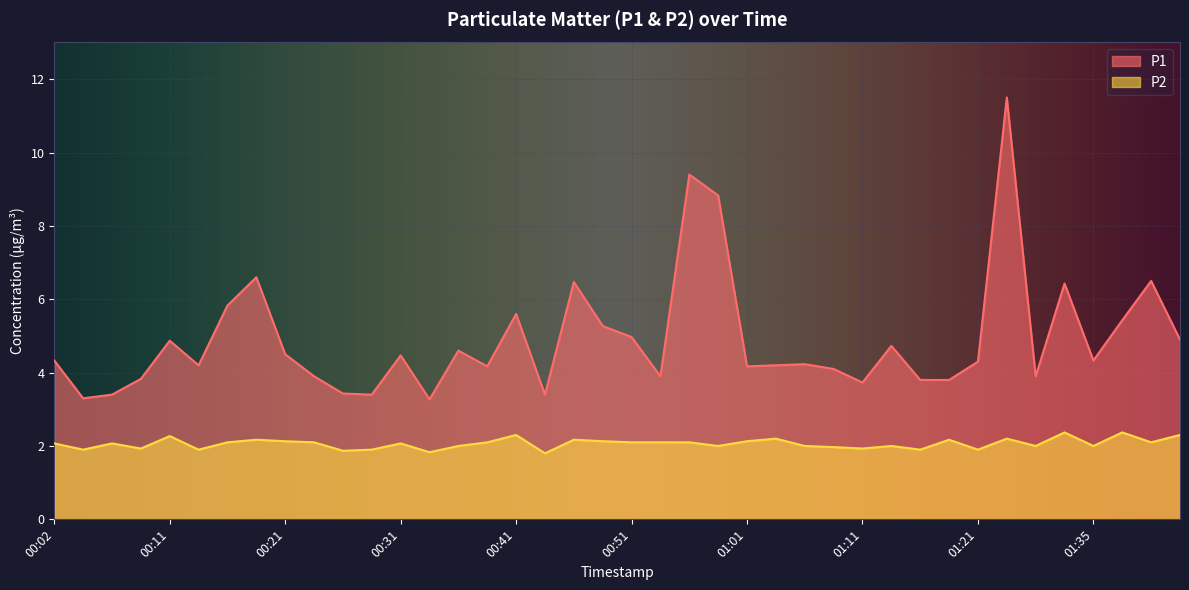

Is the value of P2 at 00:48 greater than the value of P1 at 01:14?

No